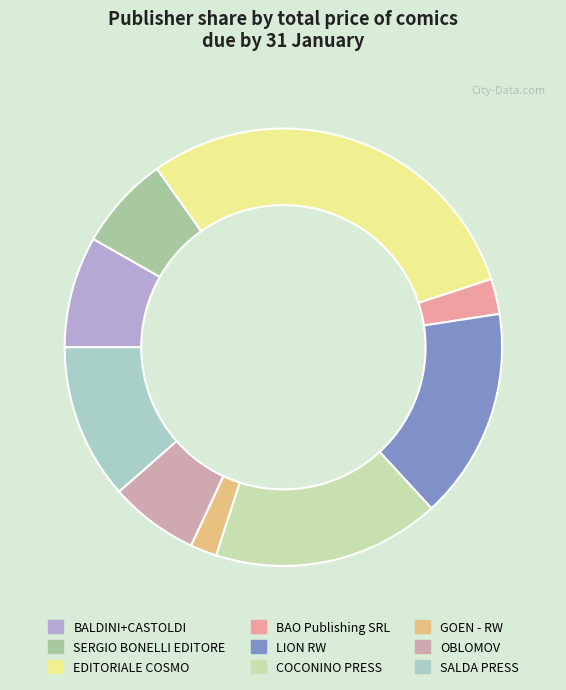

Does any single category account for the majority?

No